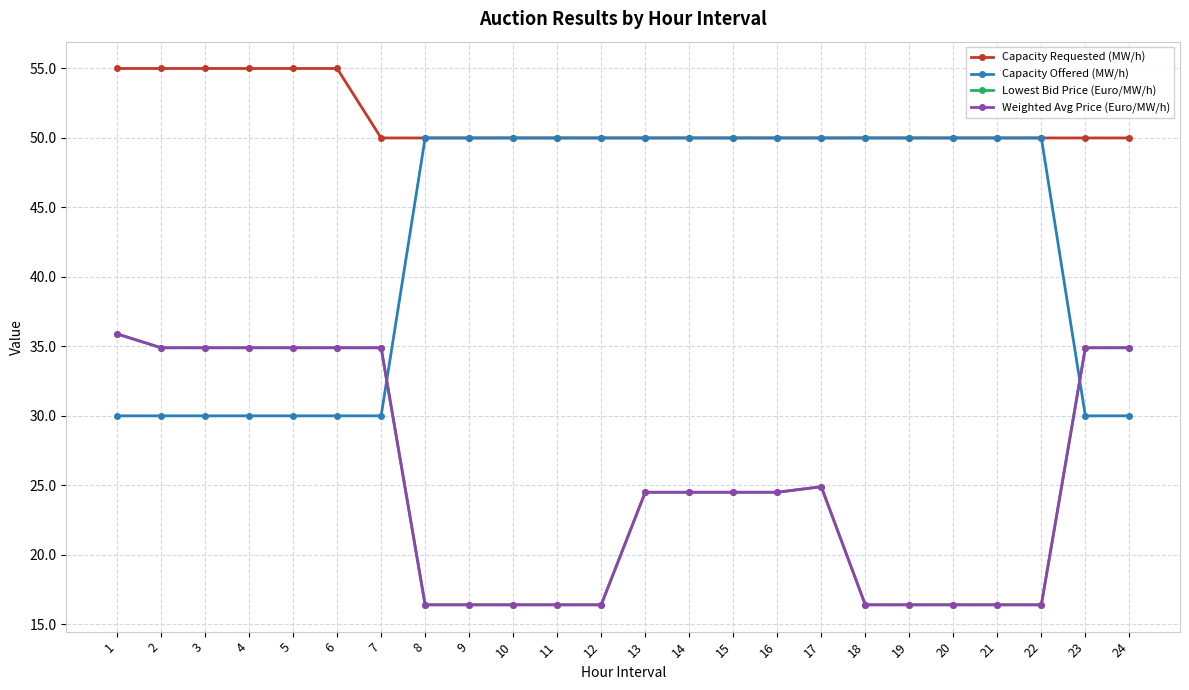

What is the value of the Lowest Bid Price (Euro/MW/h) point at the 23rd from the left?

34.9